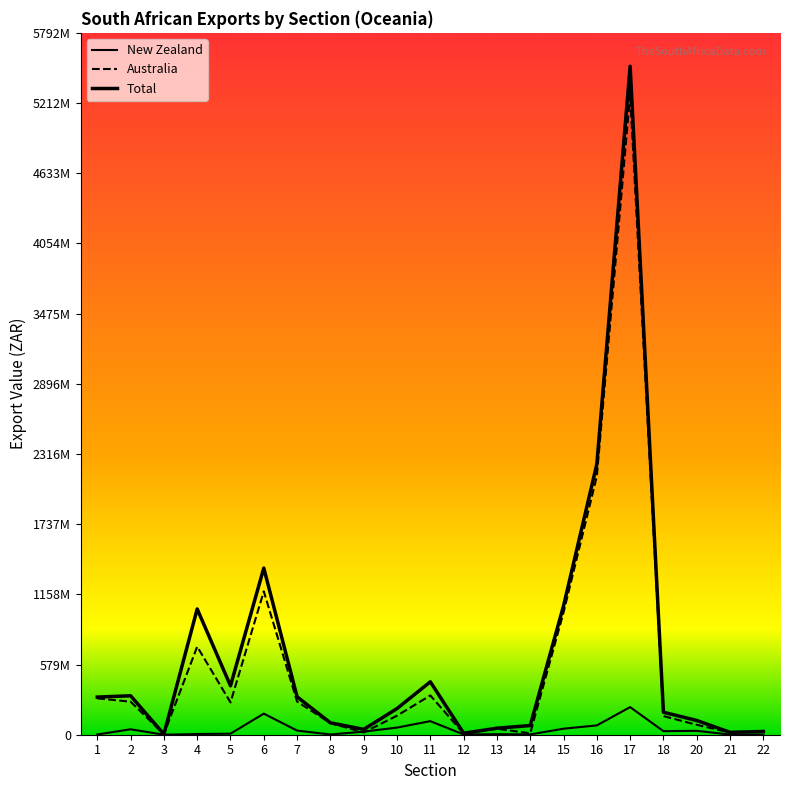

Does the chart display data point markers on the line(s)?

No